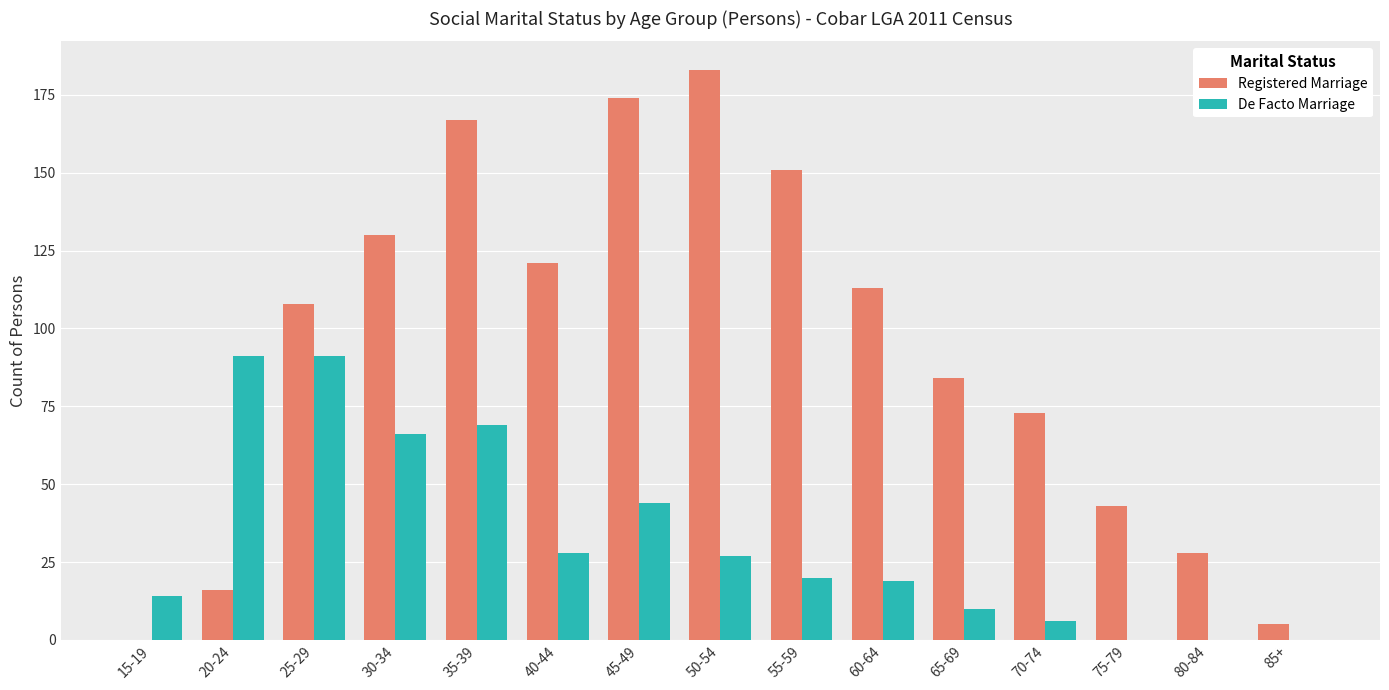

Is it true that De Facto Marriage equals 101 at 30-34?

False